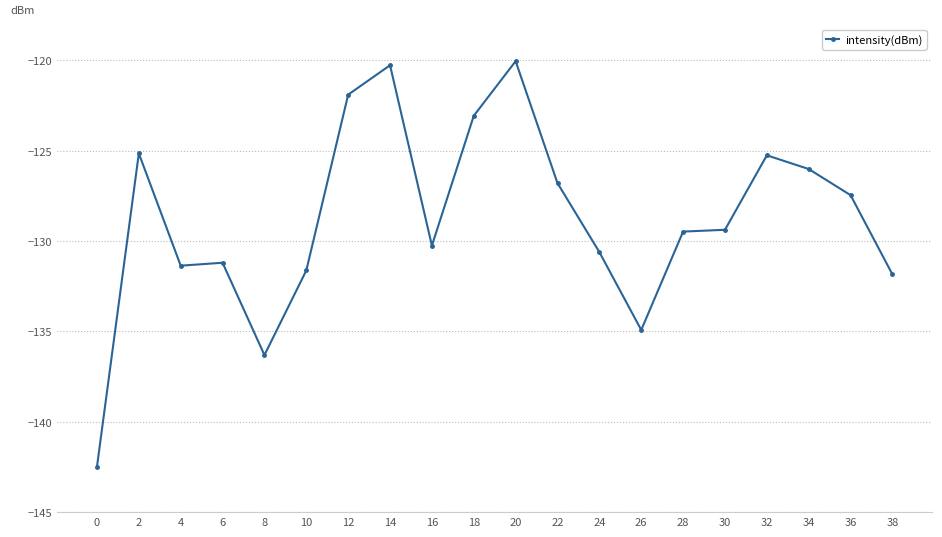

What is the maximum value shown in the chart?

-120.0